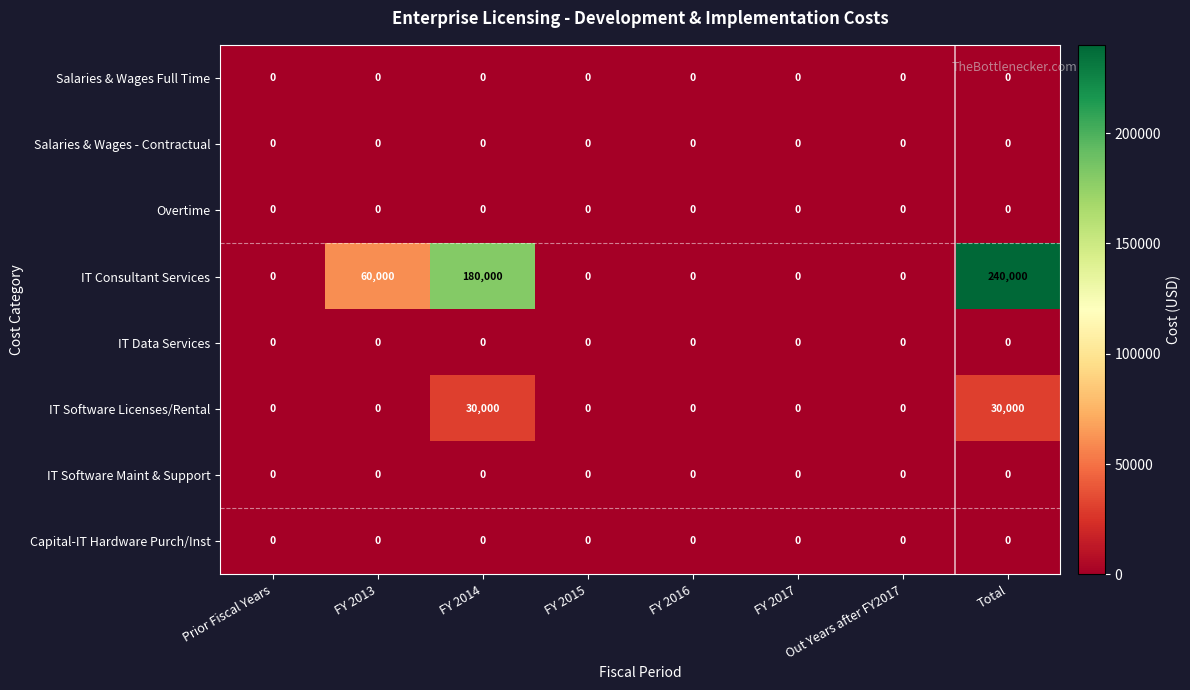

Is it true that IT Software Licenses/Rental equals 0 at Prior Fiscal Years?

True